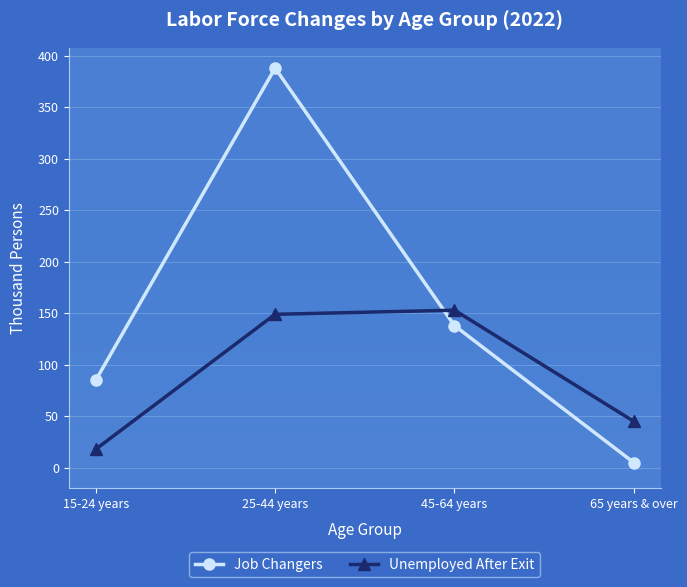

Does the chart display data point markers on the line(s)?

Yes